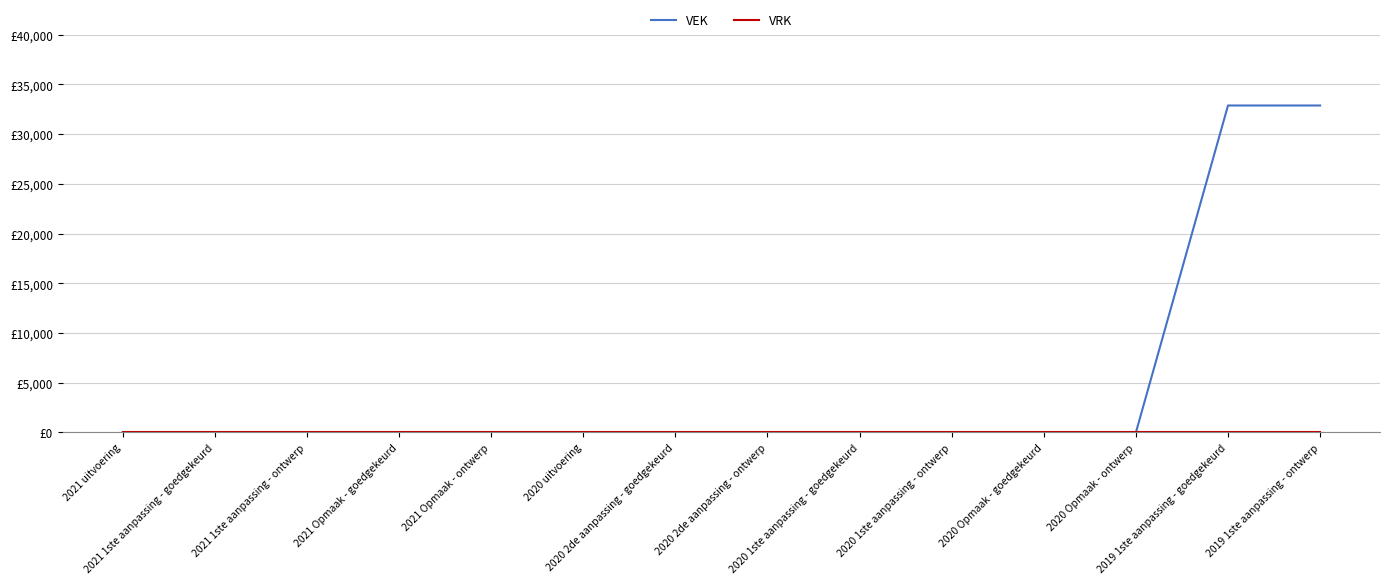

Does the chart display data point markers on the line(s)?

No